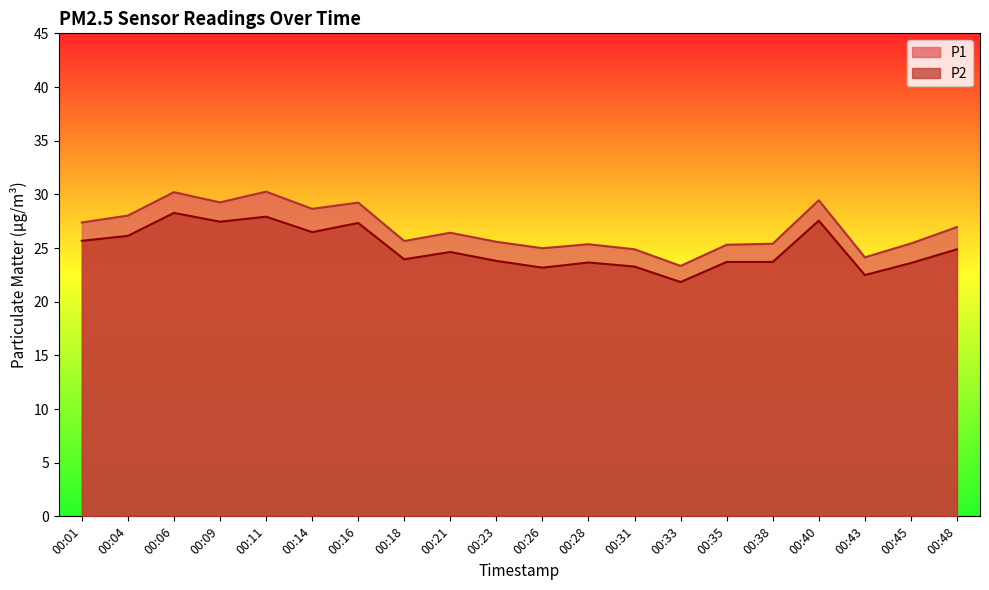

What are all the series names shown in the legend?

P1, P2